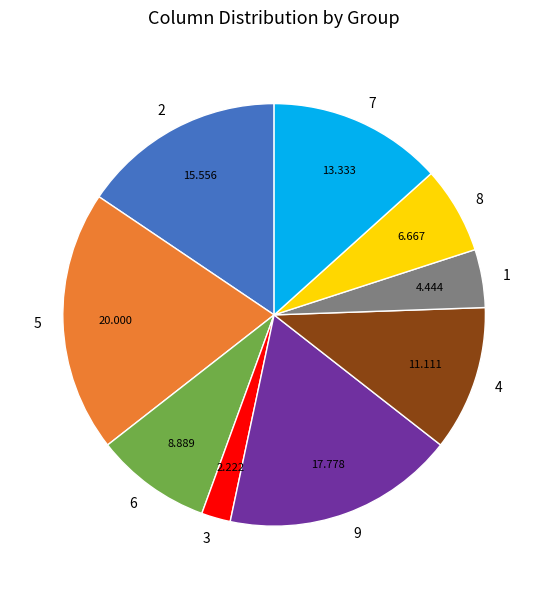

Is there any slice that represents more than half of the pie?

No